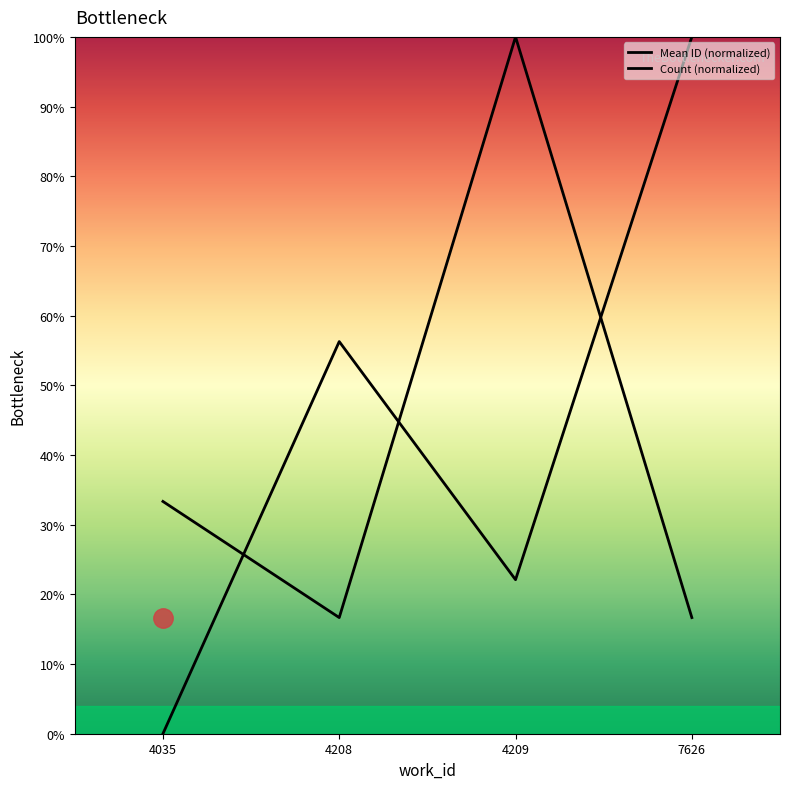

What is the average value of the Count (normalized) series?

41.7